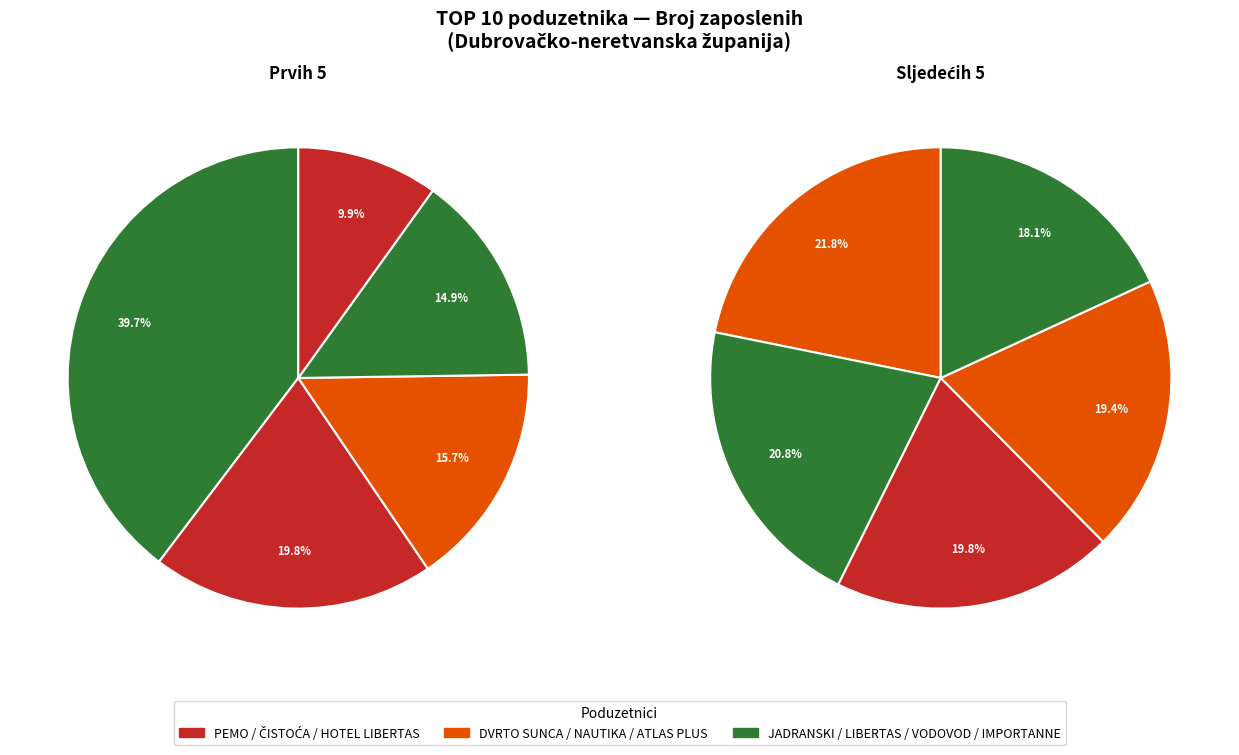

What percentage do ČISTOĆA d.o.o. and IMPORTANNE RESORT d.o.o. together represent?

13.0%